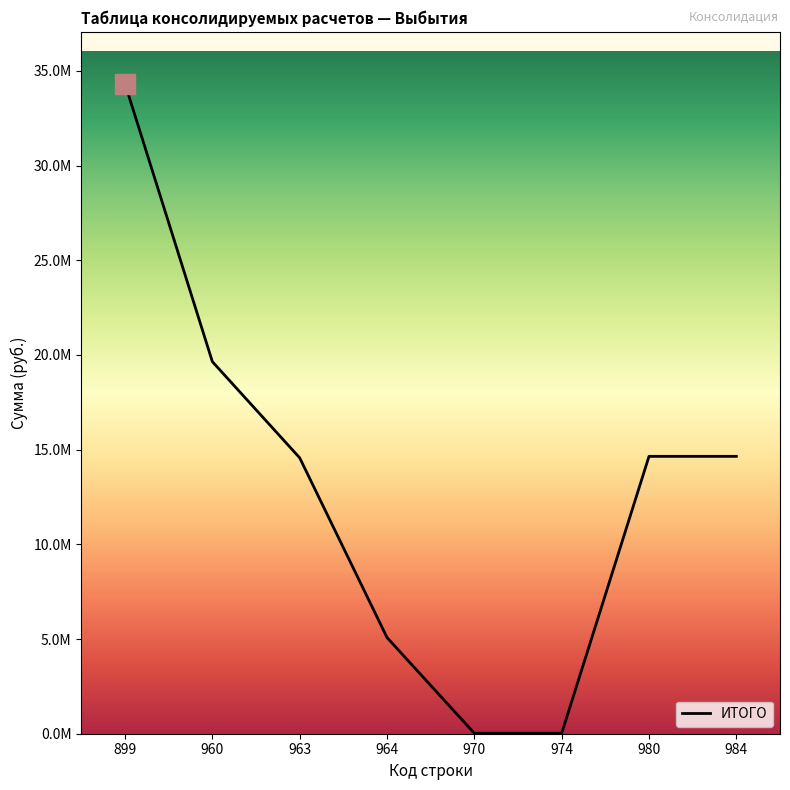

Is this an area chart (filled region under the line)?

No